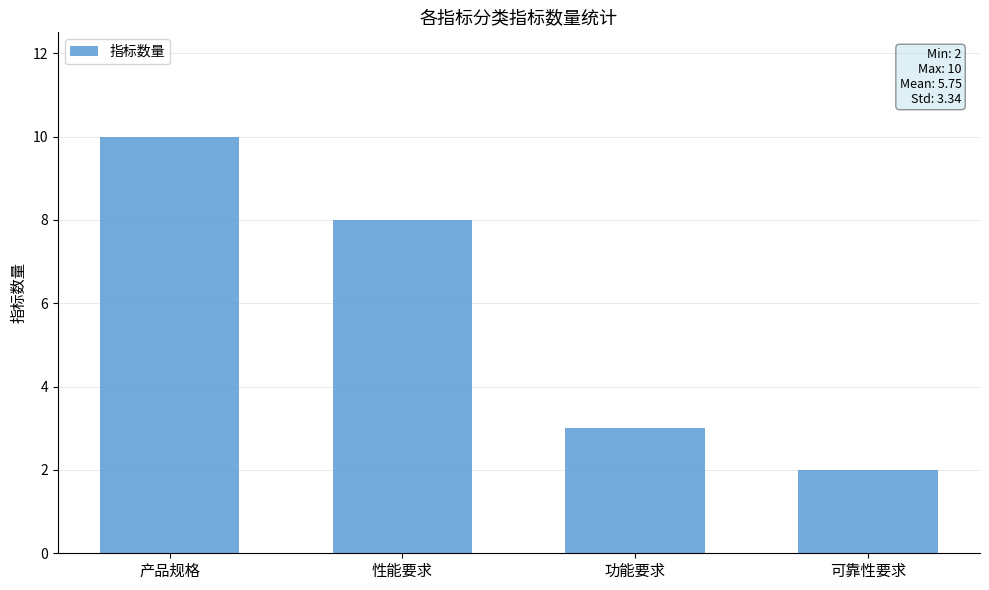

Between 产品规格 and 功能要求, which is larger?

产品规格